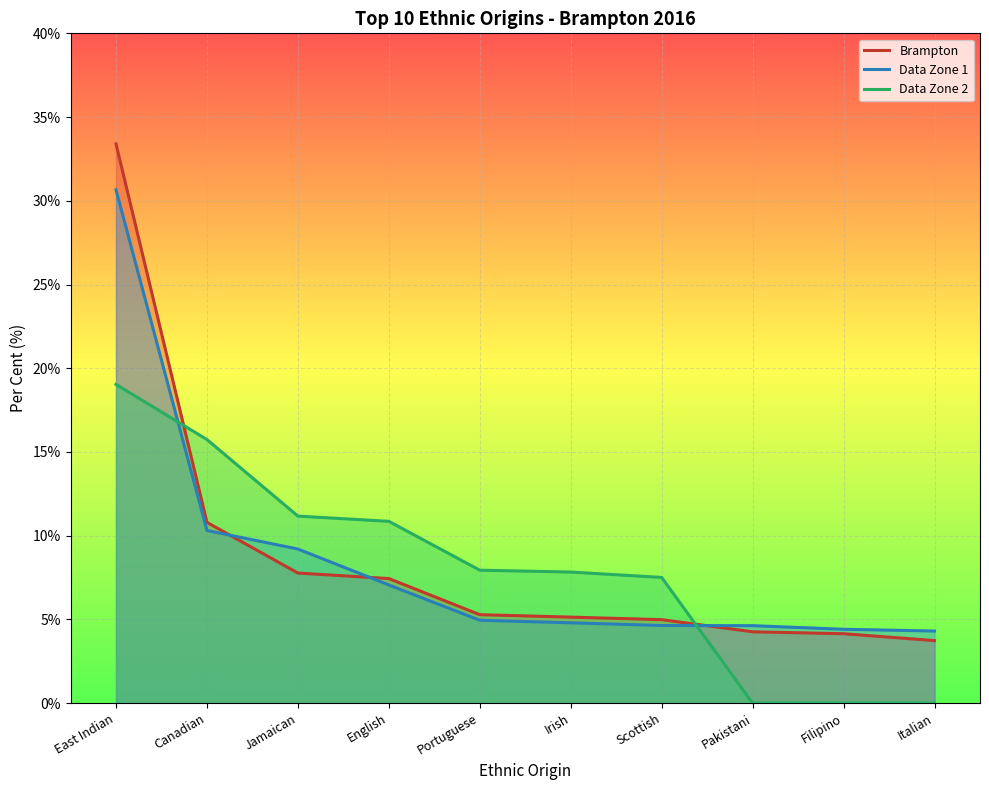

How many data points in Data Zone 2 are less than 7?

3